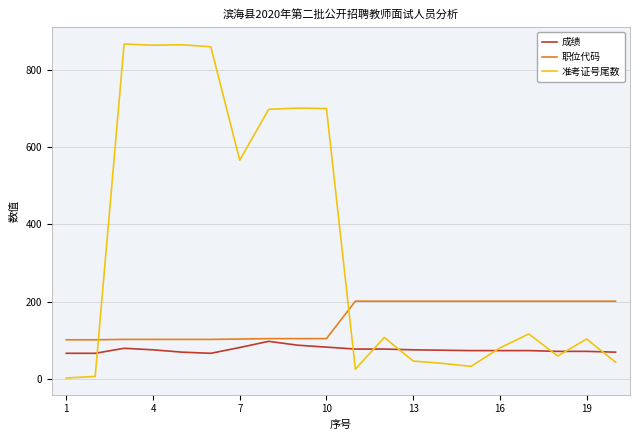

Which series has the largest total across all categories?

准考证号尾数